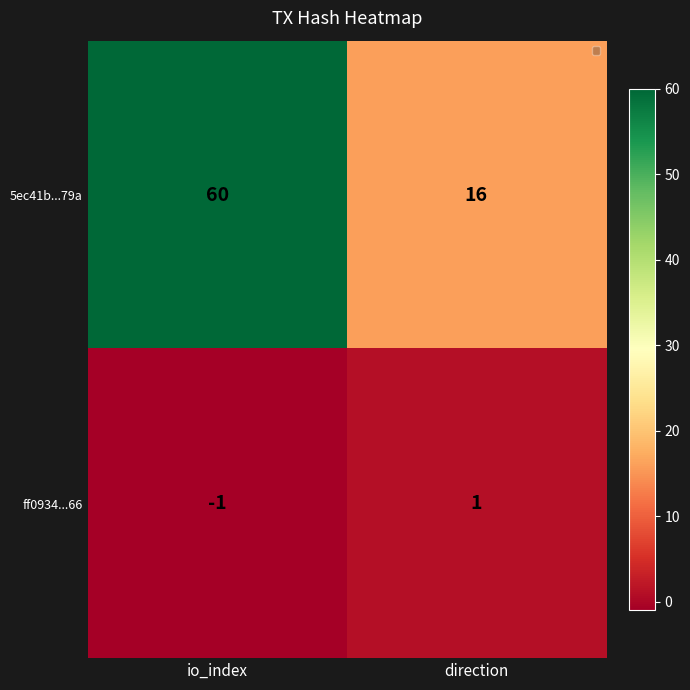

How many distinct data groups are displayed?

2